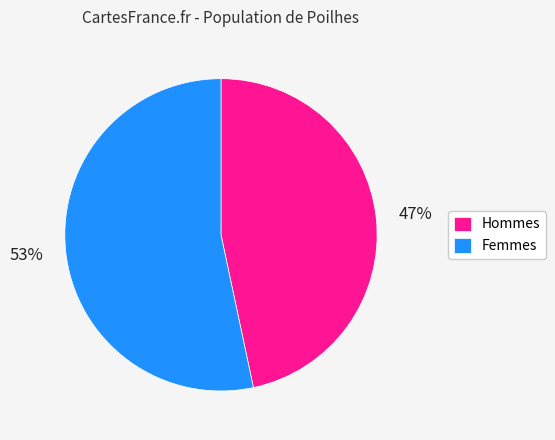

Is there any slice that represents more than half of the pie?

Yes